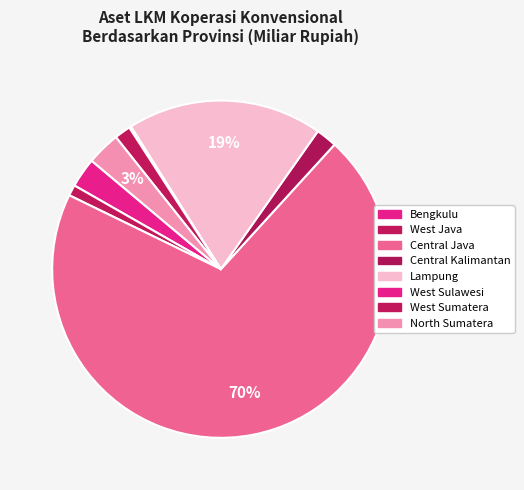

Count the number of slices in the pie.

8